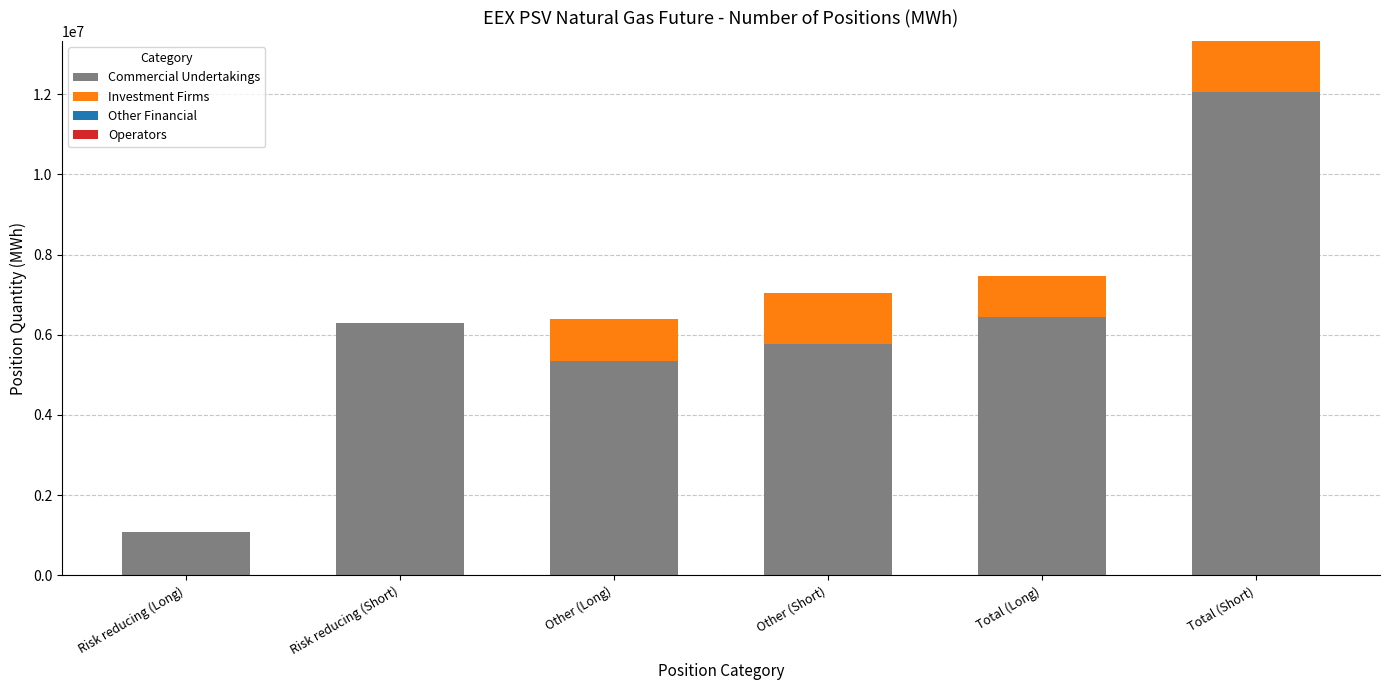

True or false: Commercial Undertakings has a value of 11197573 at Risk reducing (Short).

False